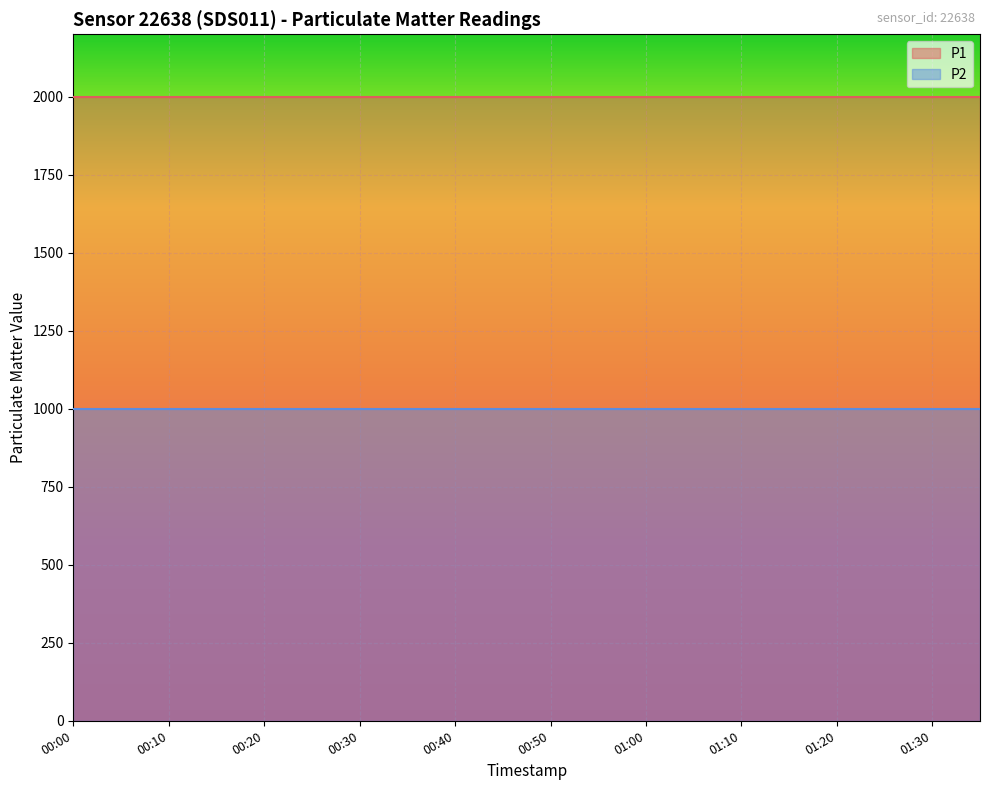

The P1 series shows 3214.1 at 01:10. True or false?

False